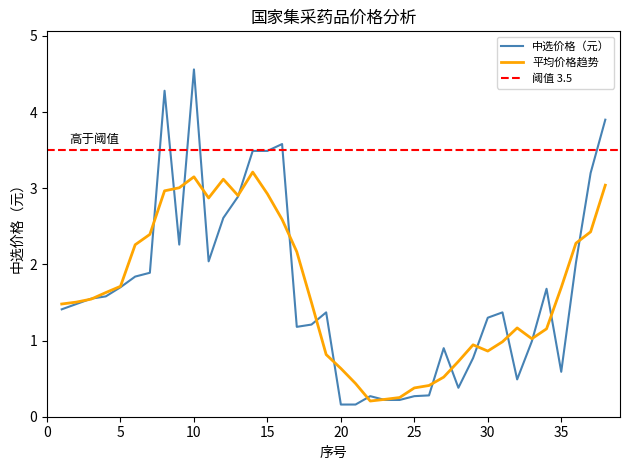

What is the difference between the maximum and minimum values?

4.4